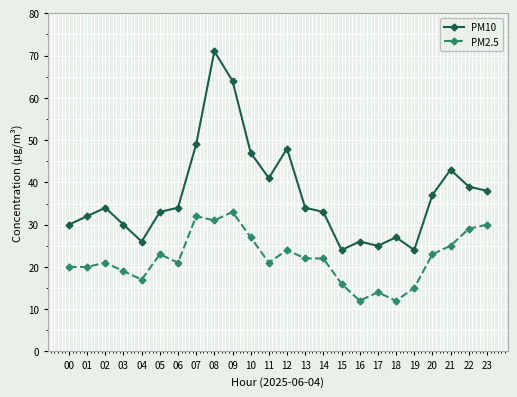

Rank the series by their maximum value, from highest to lowest.

PM10, PM2.5